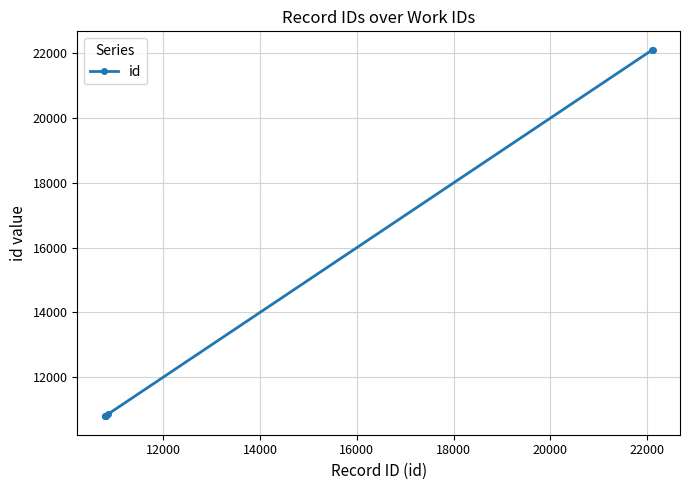

What is the value of the 5th point from the left?

22099